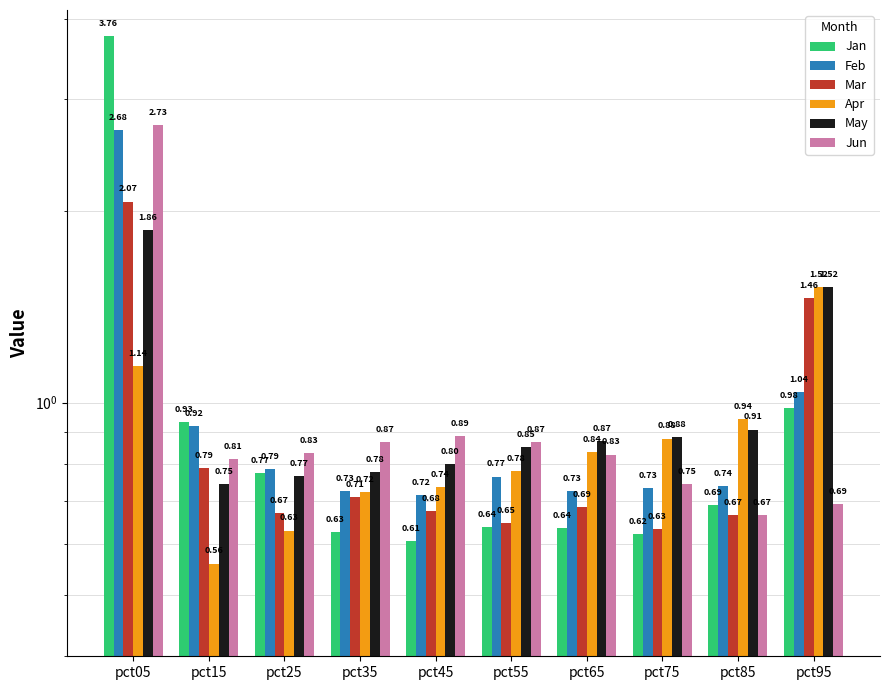

The value of Apr at pct35 is 1.1. True or false?

False